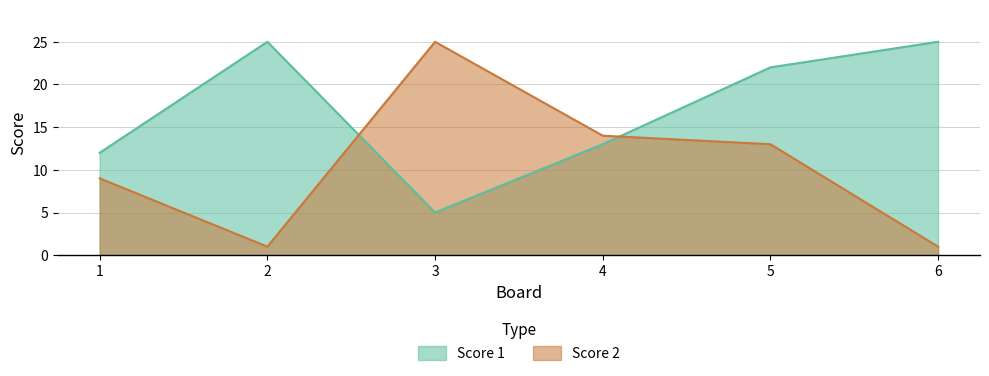

What is the smallest value displayed?

1